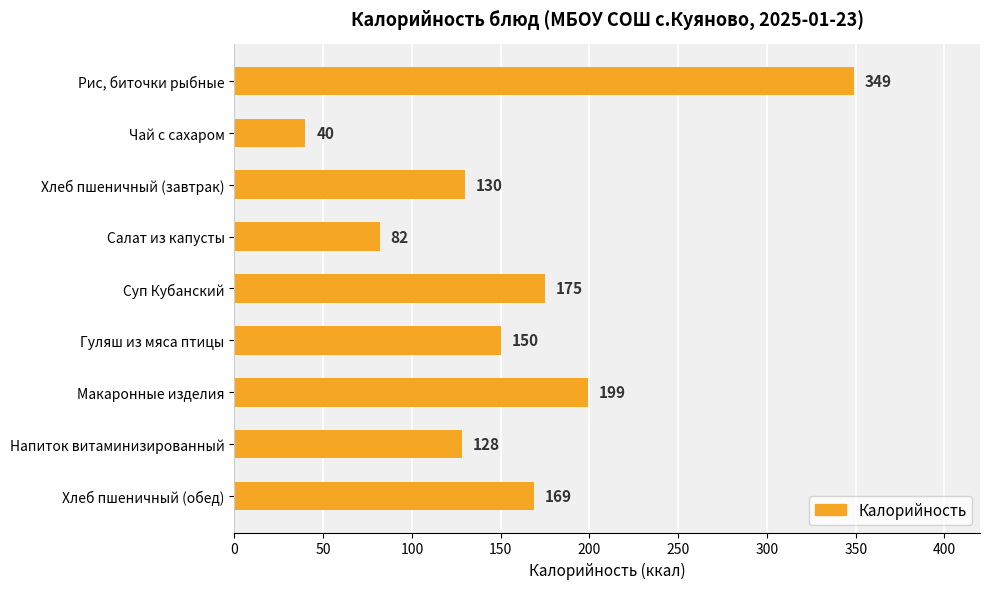

What is the label of the 2nd bar from the bottom?

Напиток витаминизированный